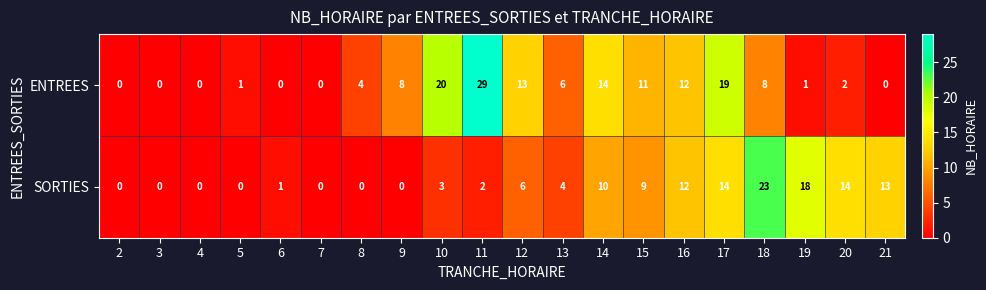

Rank the series by their average value, from lowest to highest.

SORTIES, ENTREES